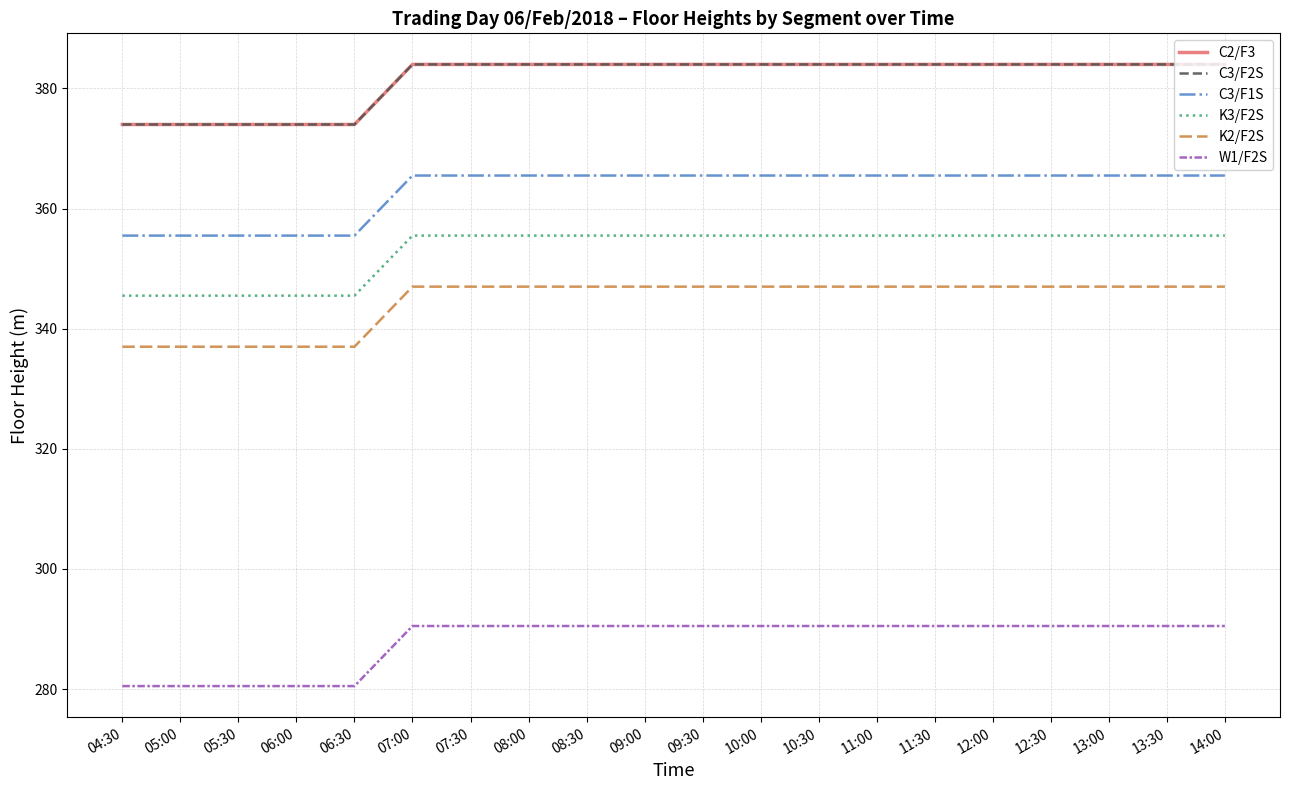

At which label is K2/F2S closest to 342?

04:30